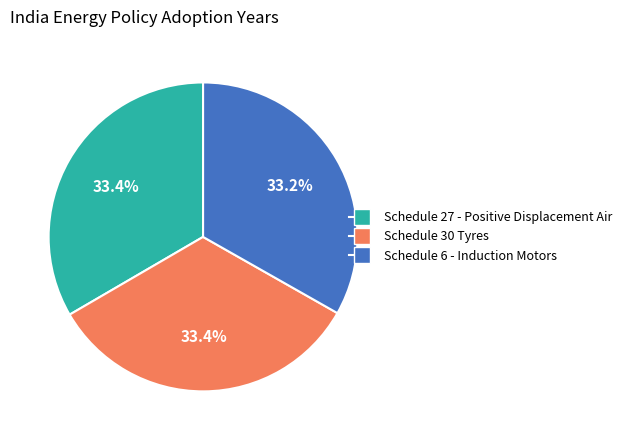

How many slices are in this pie chart?

3